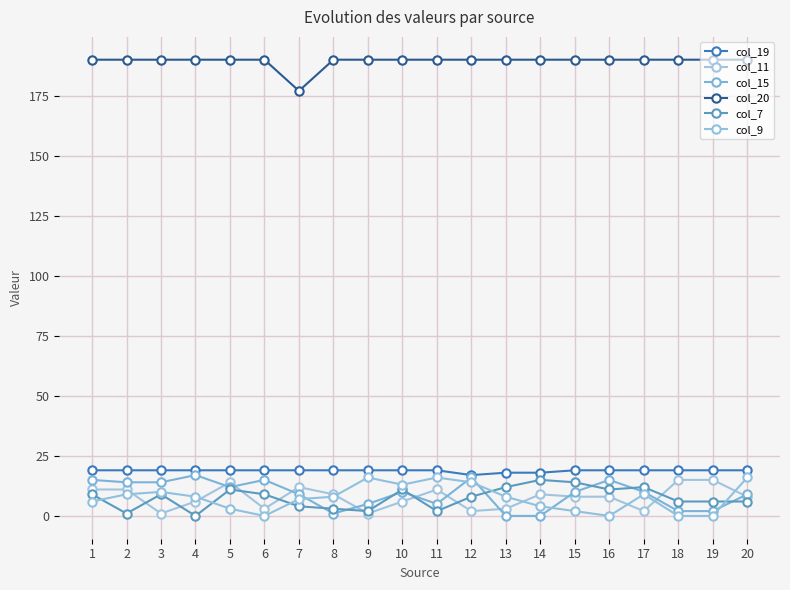

True or false: col_20 has more than 0 points higher than both neighbors.

False